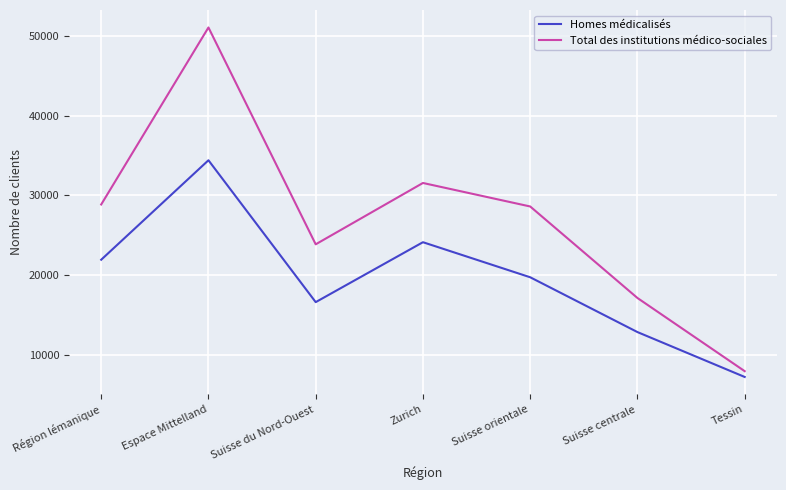

What are all the series names shown in the legend?

Homes médicalisés, Total des institutions médico-sociales